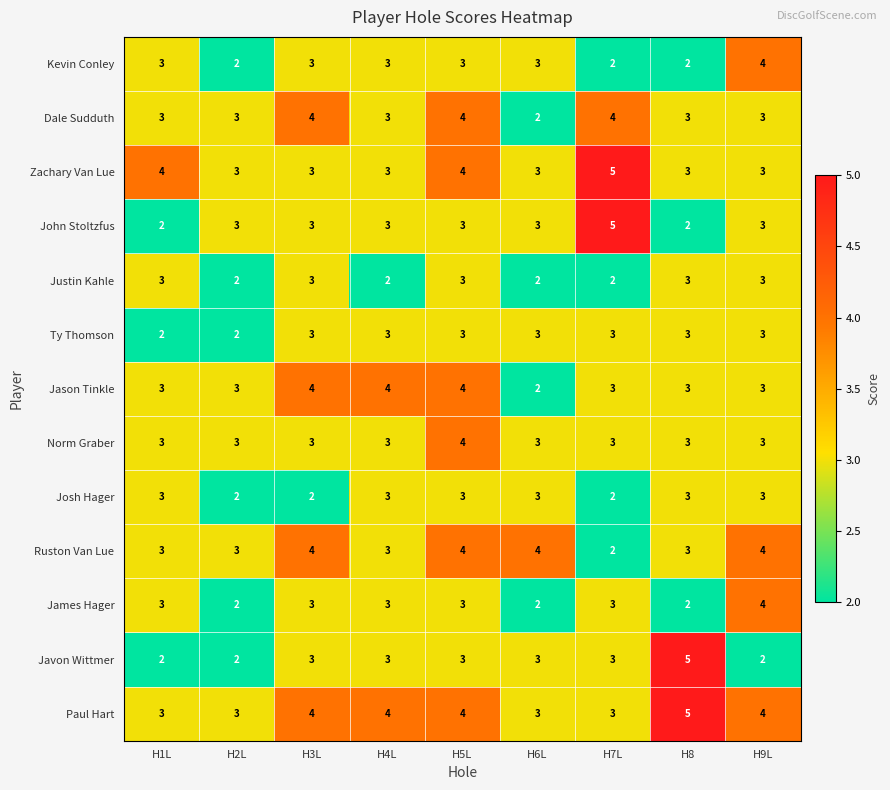

Which series changed the most between H3L and H8?

Javon Wittmer